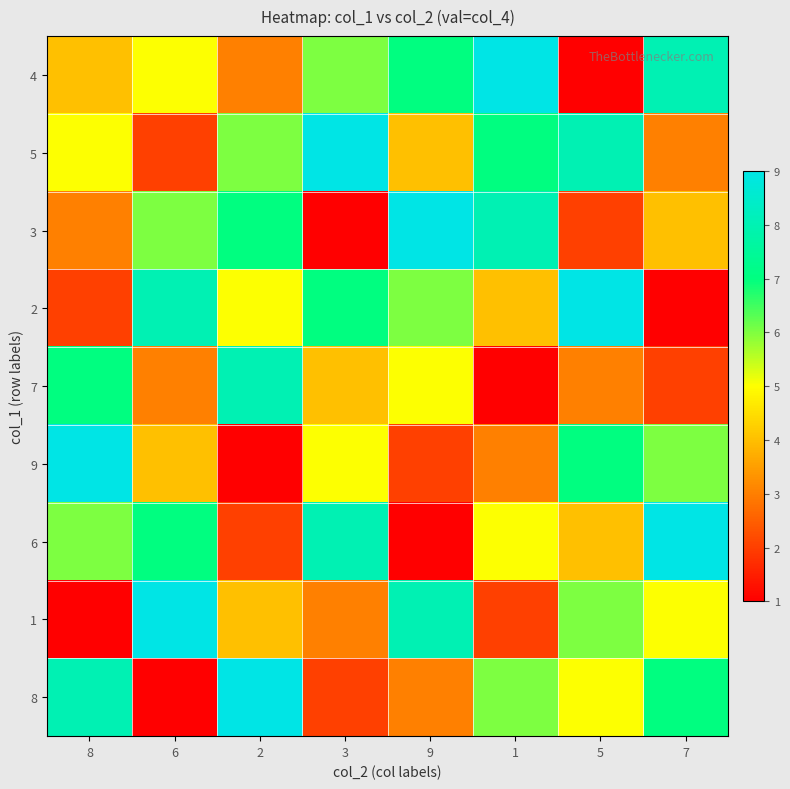

Reading left to right, transcribe all the data shown in this chart.

4: 8=4	6=5	2=3	3=6	9=7	1=9	5=1	7=8
5: 8=5	6=2	2=6	3=9	9=4	1=7	5=8	7=3
3: 8=3	6=6	2=7	3=1	9=9	1=8	5=2	7=4
2: 8=2	6=8	2=5	3=7	9=6	1=4	5=9	7=1
7: 8=7	6=3	2=8	3=4	9=5	1=1	5=3	7=2
9: 8=9	6=4	2=1	3=5	9=2	1=3	5=7	7=6
6: 8=6	6=7	2=2	3=8	9=1	1=5	5=4	7=9
1: 8=1	6=9	2=4	3=3	9=8	1=2	5=6	7=5
8: 8=8	6=1	2=9	3=2	9=3	1=6	5=5	7=7